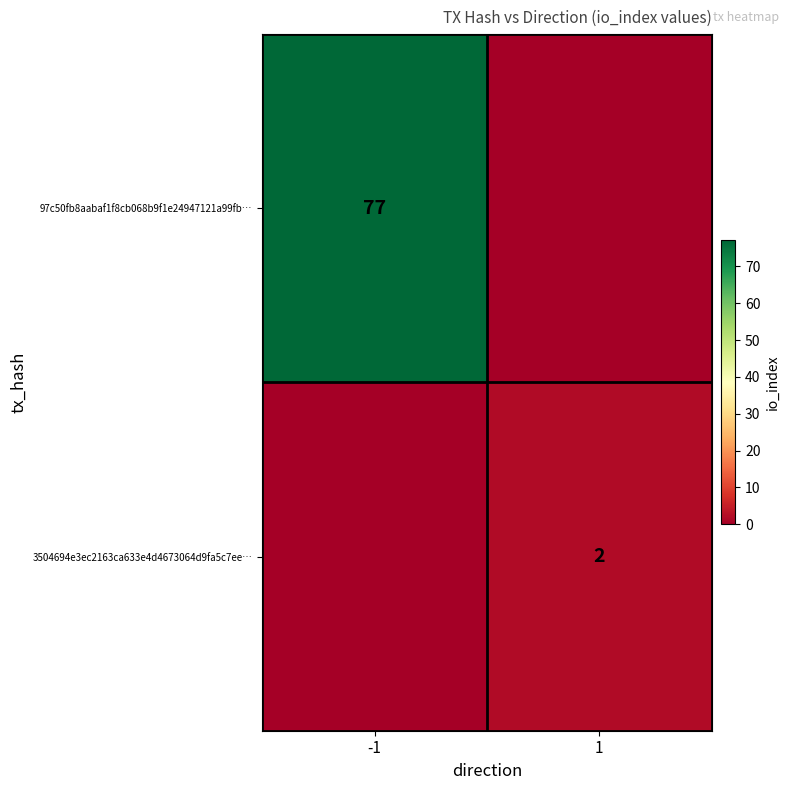

At which category is the sum across all series the highest?

-1